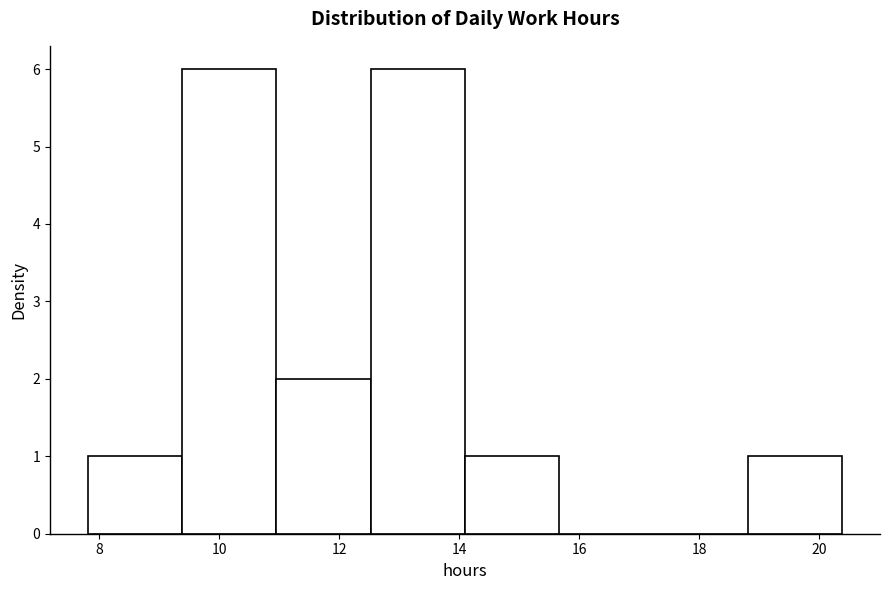

Reading left to right, transcribe this chart: for each bar, give the range it covers on the x-axis and its height. Neither the bar edges nor the heights are printed on the chart, so give them approximately, as read against the axes.

7.8 to 9.4: 1
9.4 to 11.0: 6
11.0 to 12.6: 2
12.6 to 14.0: 6
14.0 to 15.6: 1
15.6 to 17.2: 0
17.2 to 18.8: 0
18.8 to 20.4: 1